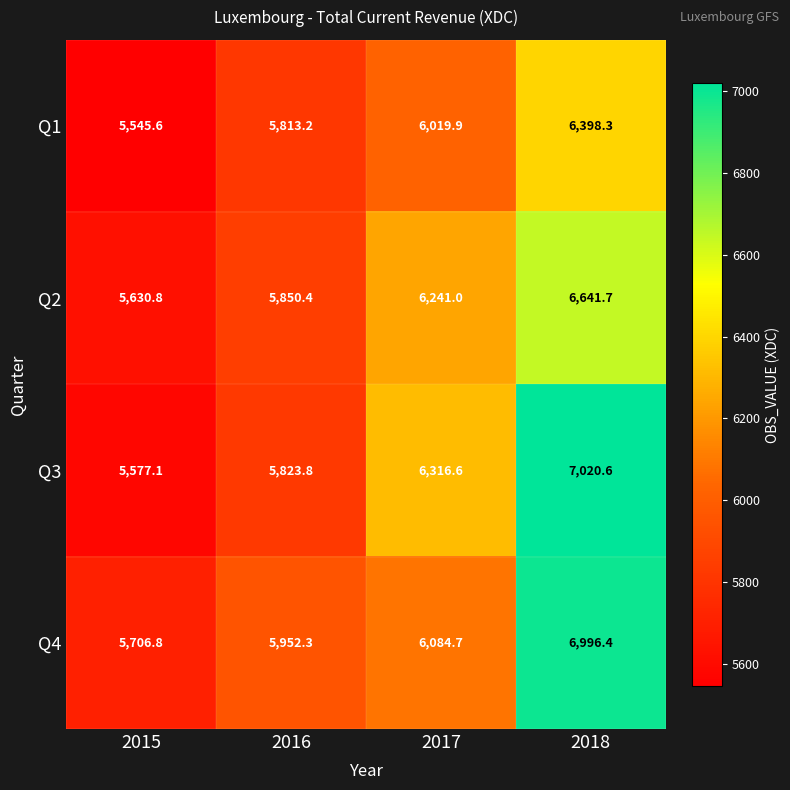

Which label corresponds to the largest value in the chart?

2018